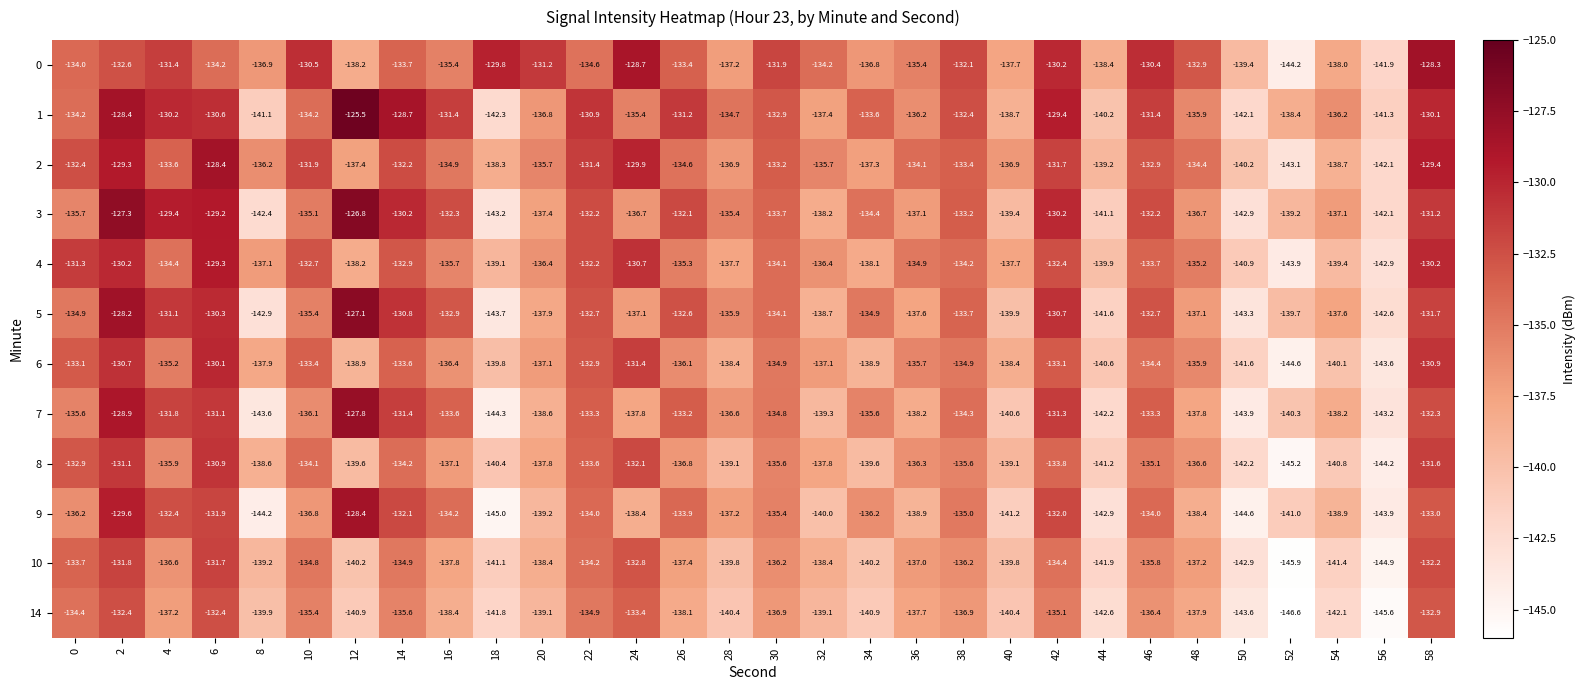

What is the total value across all series at 20?

-1645.6